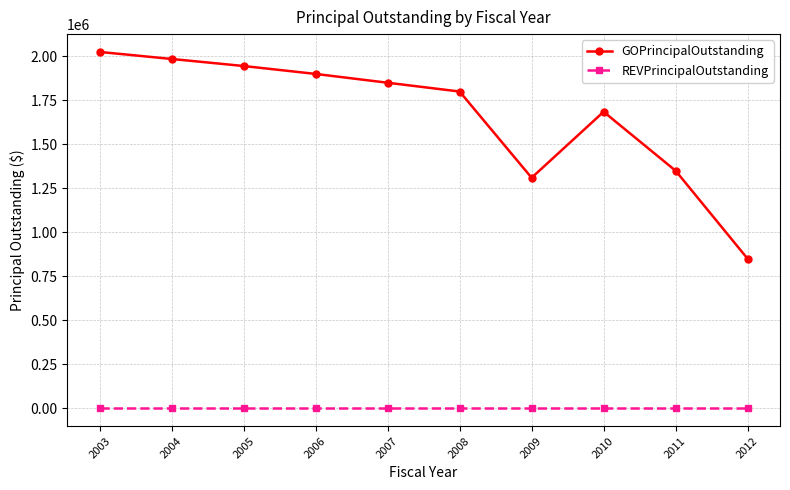

Between 2010 and 2012, which series saw the biggest shift?

GOPrincipalOutstanding